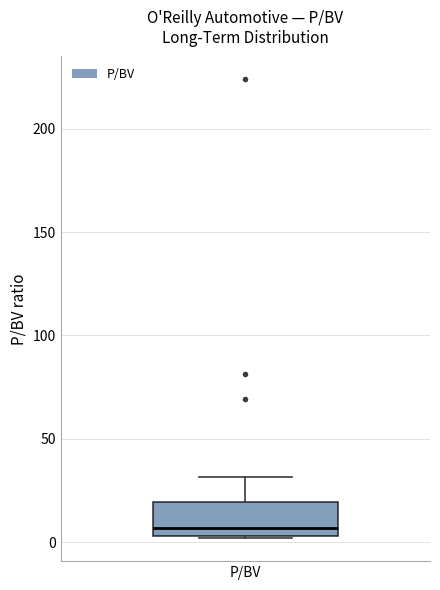

Read this box plot against the y-axis: the position of the median line, the range covered by the box, and the ends of both whiskers. The values are not printed on the chart, so give them approximately, as read against the axis.

median 5 (just above the box's lower edge), box 5 to 20, whiskers 0 to 30